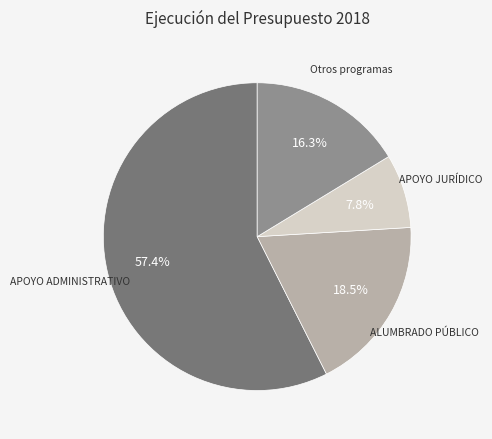

Is there a majority slice in this chart?

Yes